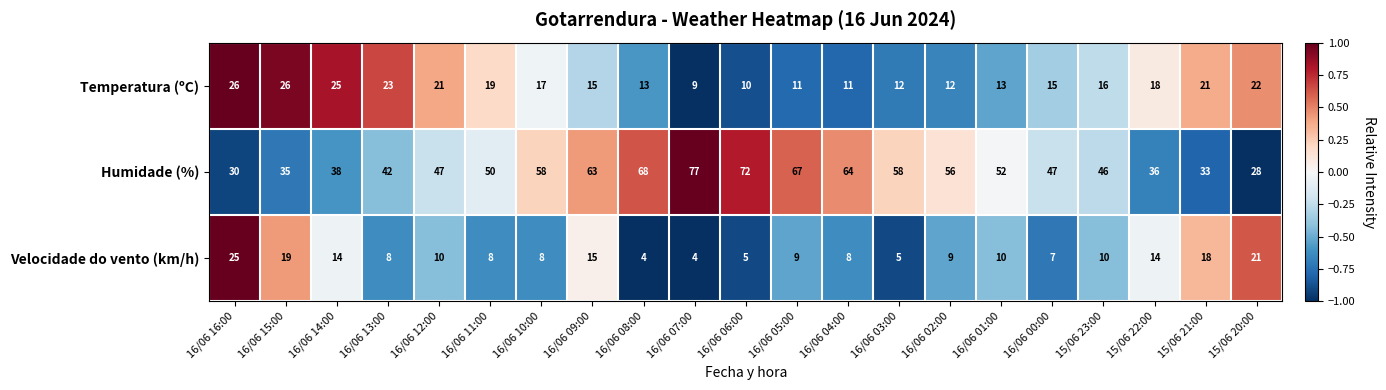

What is the greatest value displayed?

77